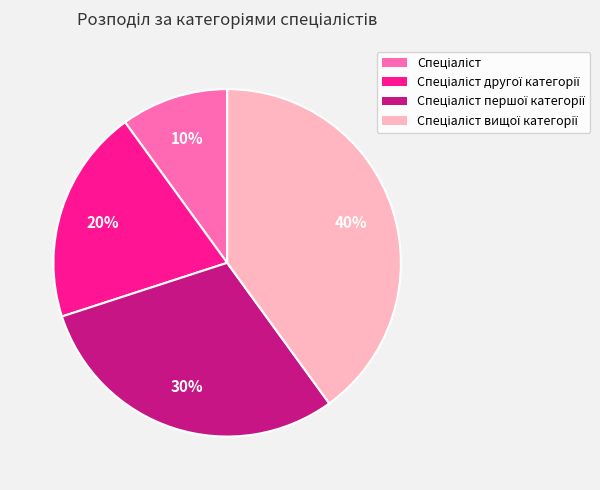

To the nearest percent, what is the difference between the largest and smallest slice percentages?

30%